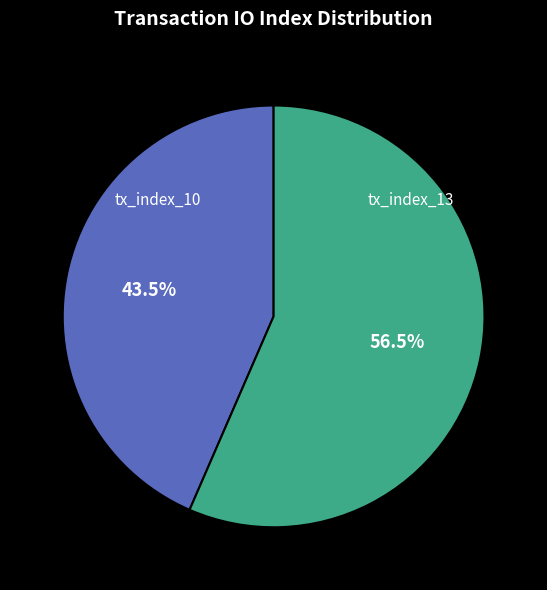

Is there a majority slice in this chart?

Yes